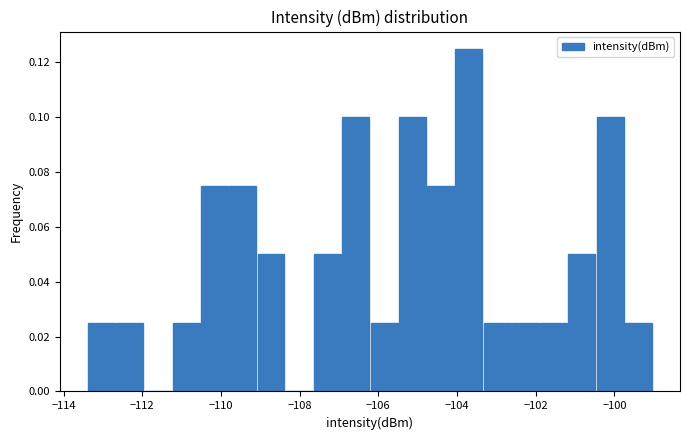

Read against the x-axis, roughly where is the centre of the tallest bar?

-103.8